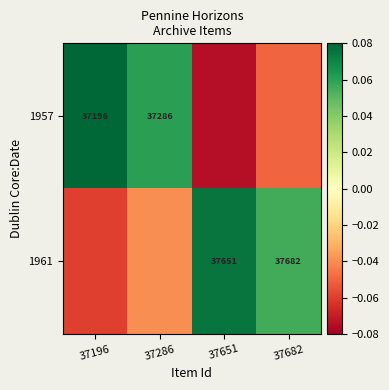

What is the maximum value shown in the chart?

0.1